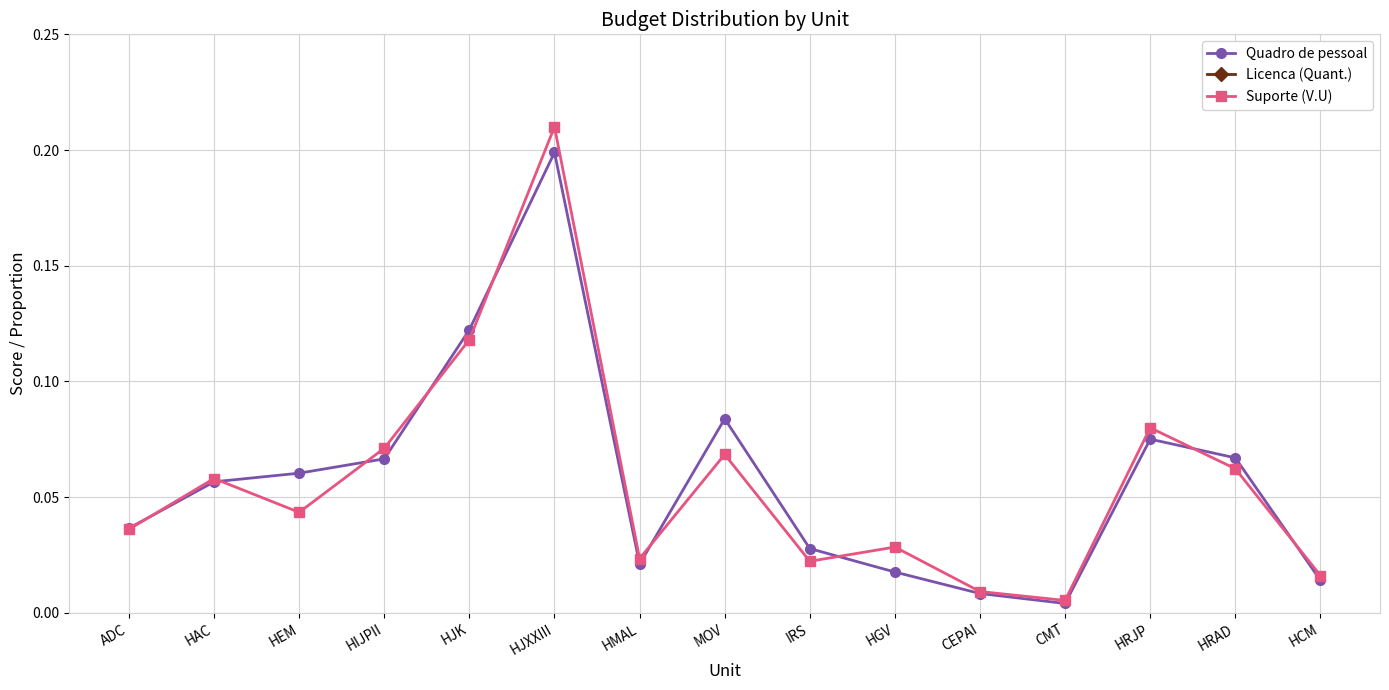

True or false: Quadro de pessoal has a value of 0.1 at HEM.

True